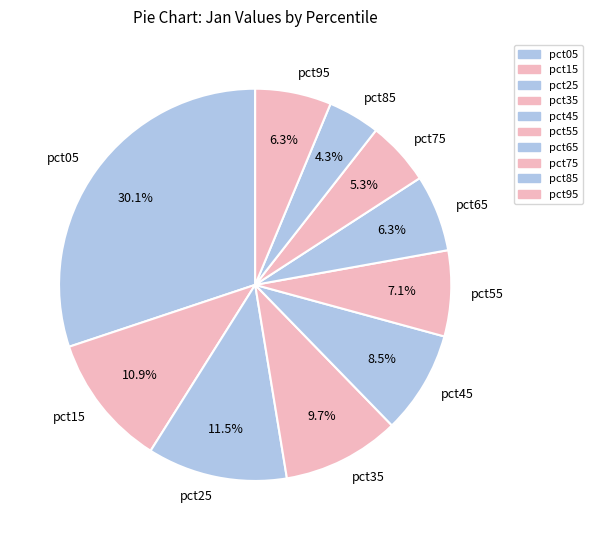

Is it true that pct65 is 1% of the pie?

False